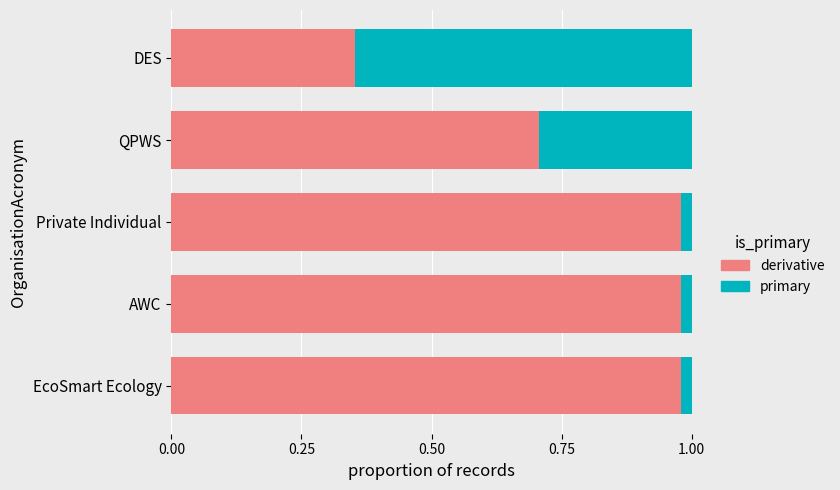

What is the average value of the derivative series?

0.8